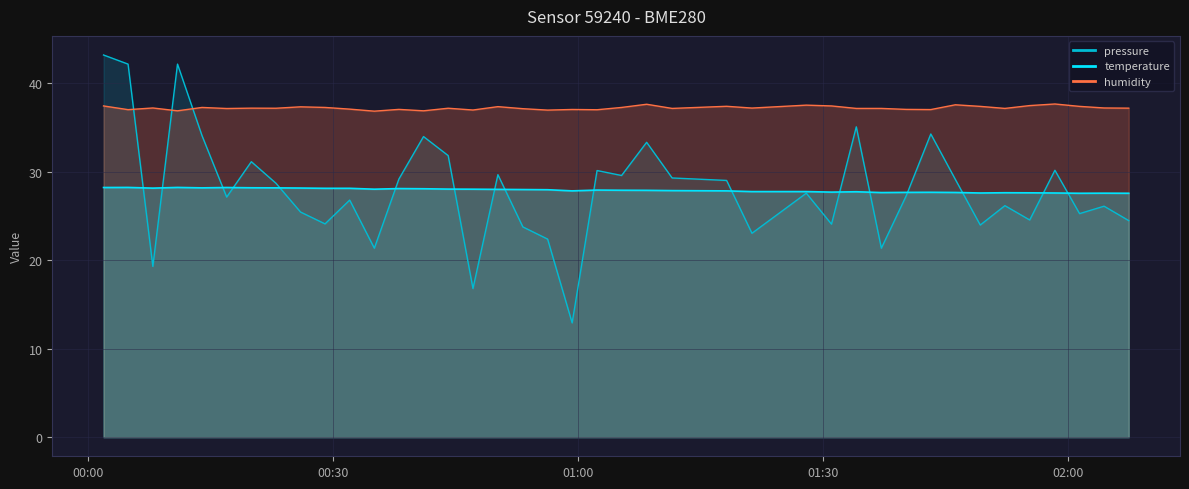

Where is temperature nearest to the value 27?

2023-05-23T02:01:22